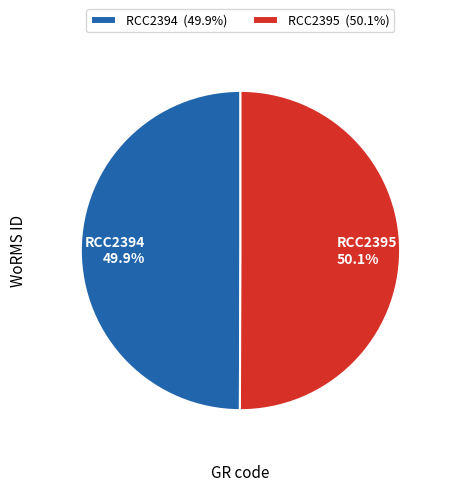

Approximately how many times larger is the value at RCC2394 49.9% compared to RCC2395 50.1%?

1.0